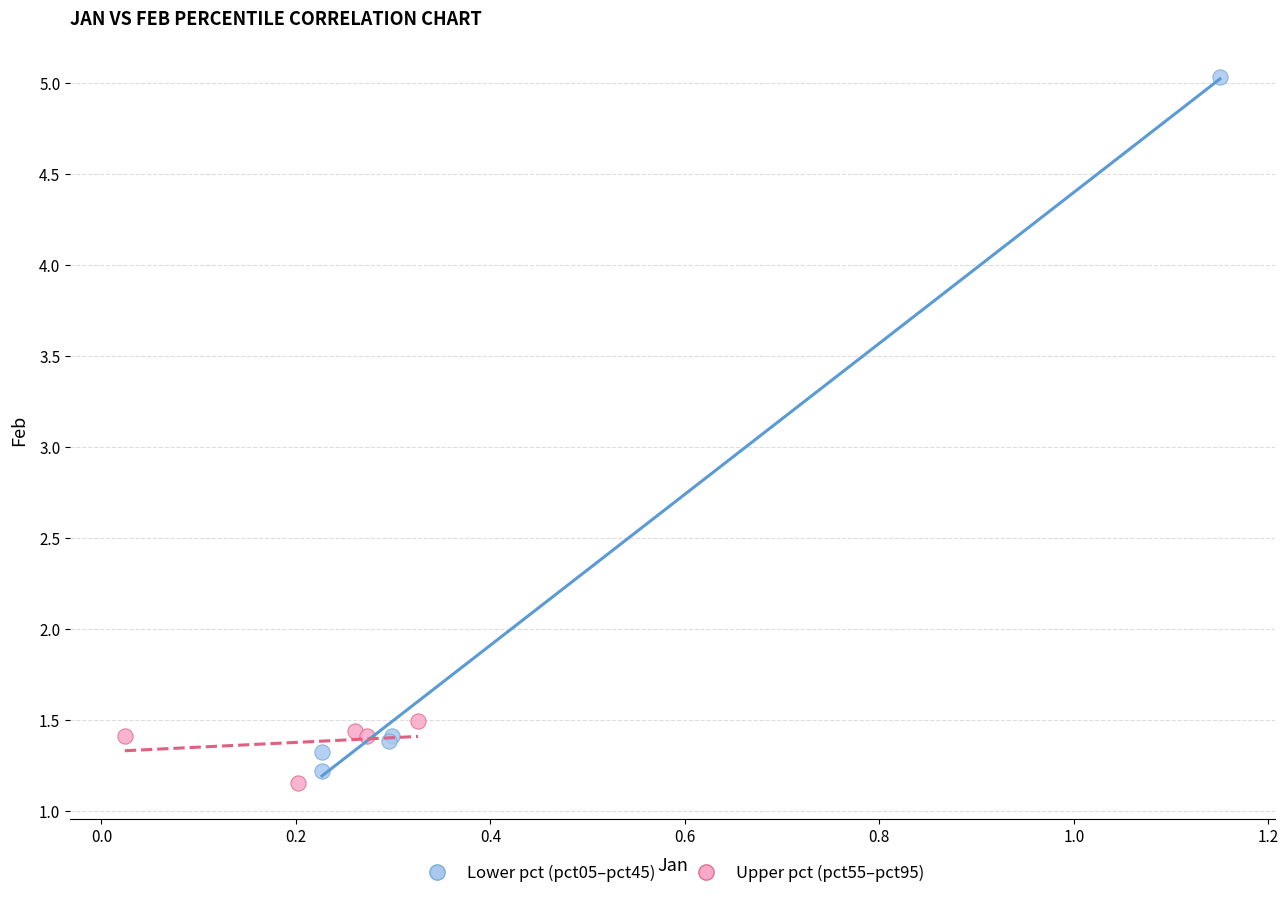

Which series contains the highest Y value?

Lower pct (pct05–pct45)